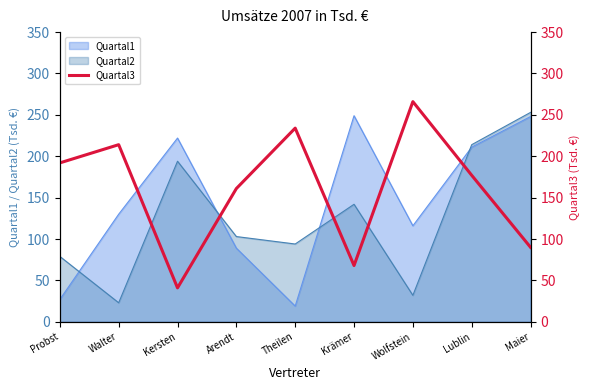

What is the average value?

160